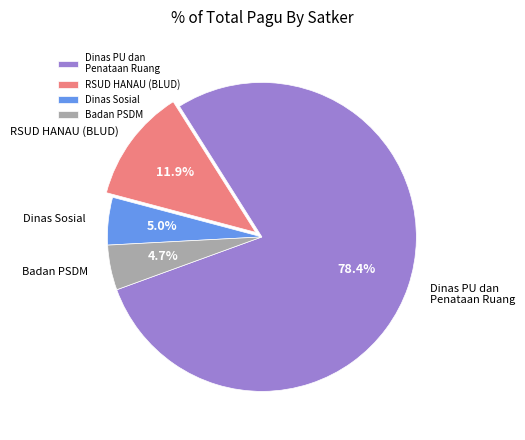

Is Dinas PU dan Penataan Ruang the majority of the pie?

Yes